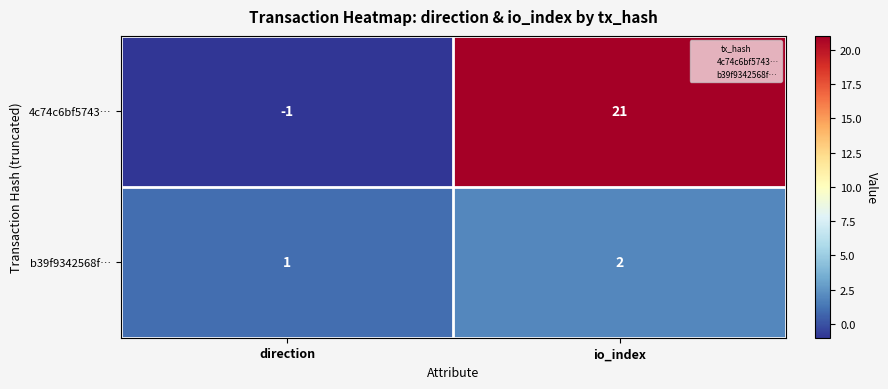

What is the sum of the b39f9342568f… values at io_index and direction?

3